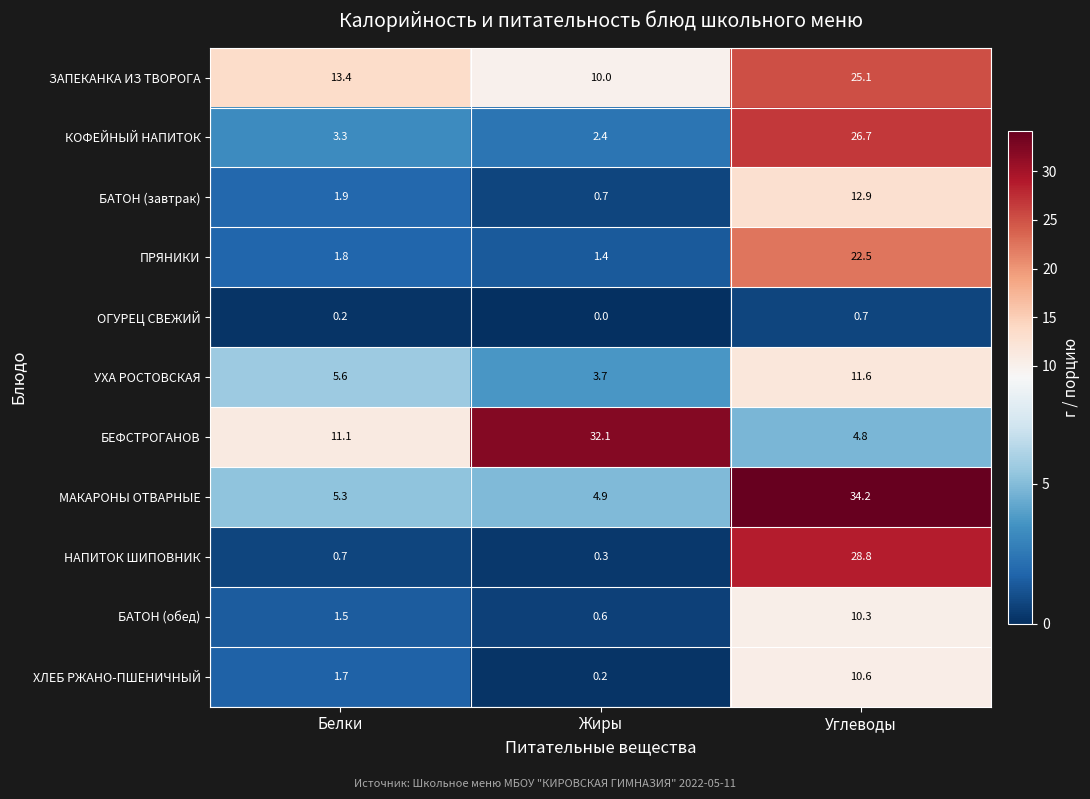

What is the total value across all series at Белки?

46.5